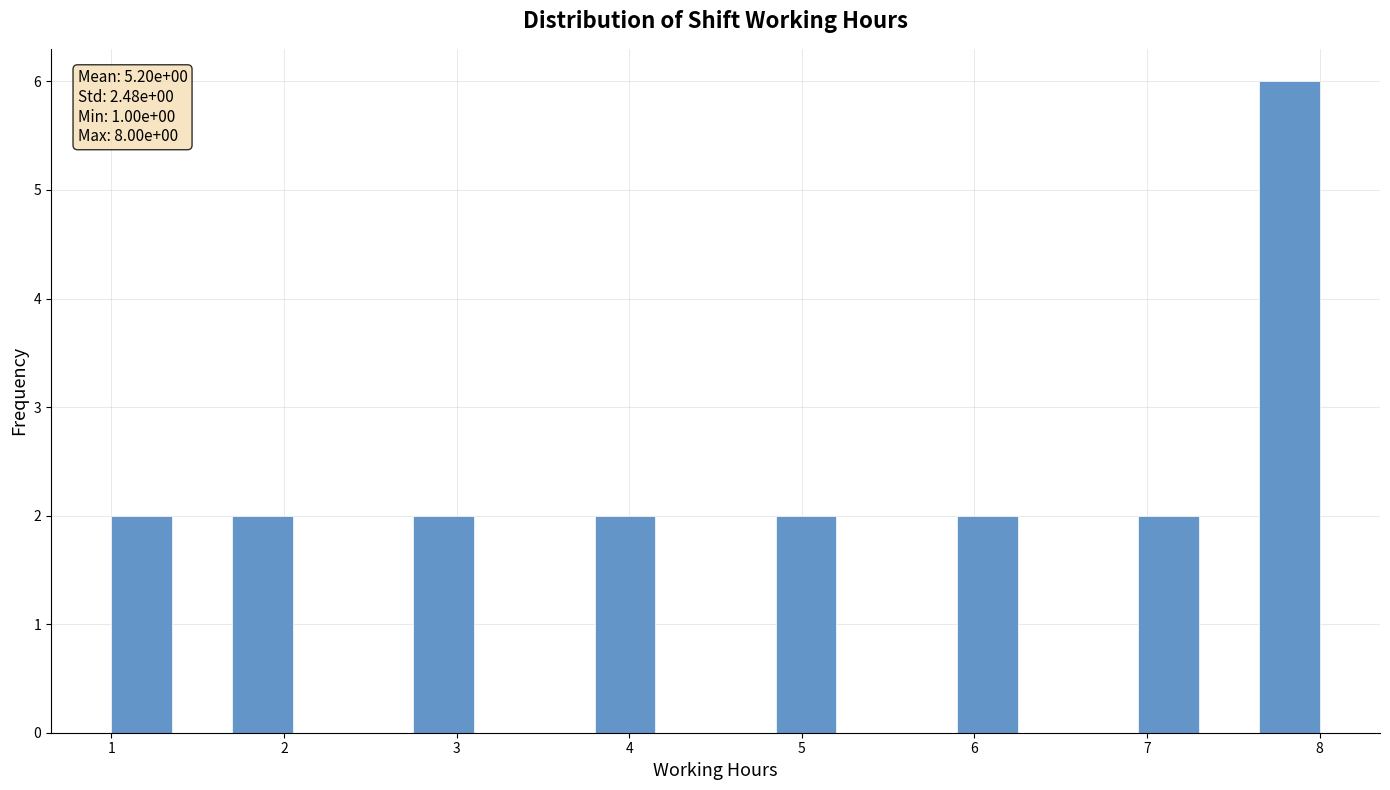

Around what value on the x-axis is the tallest bar? Give the approximate position of its centre, as read against the axis.

7.8